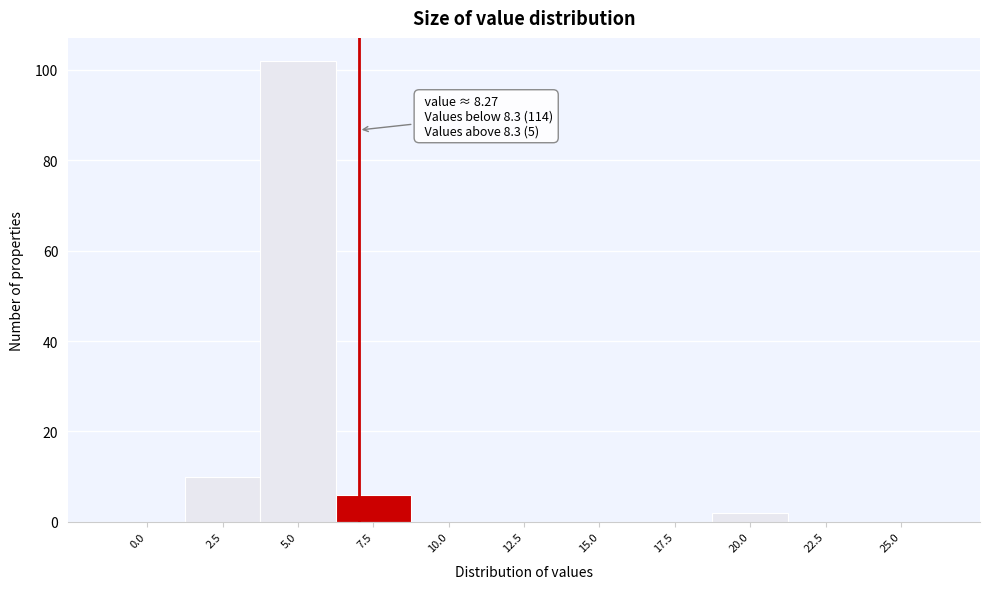

Reading left to right, transcribe all the data shown in this chart.

0.0=0	2.5=10	5.0=102	7.5=6	10.0=0	12.5=0	15.0=0	17.5=0	20.0=2	22.5=0	25.0=0